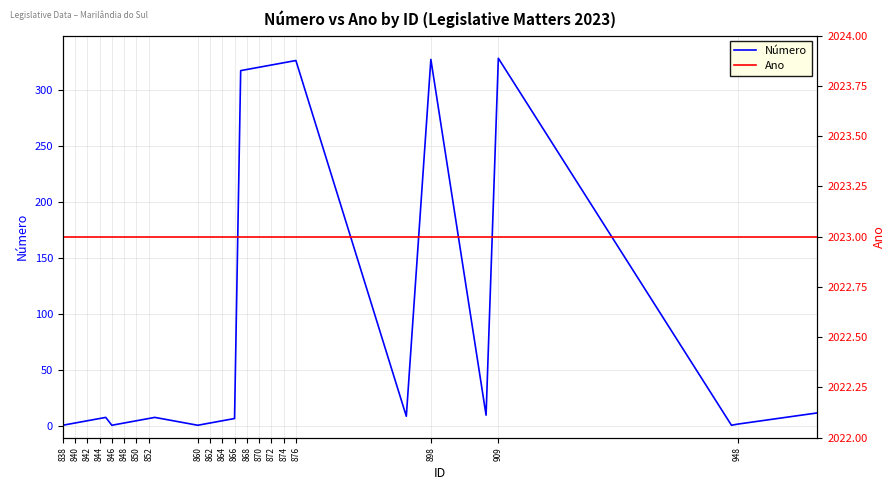

How many data points in Número are above 7?

17